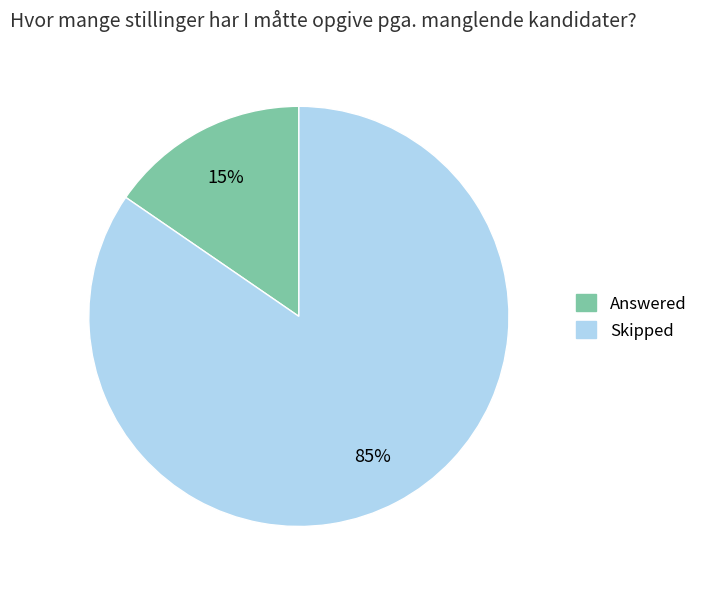

What is the largest slice in the pie chart?

Skipped